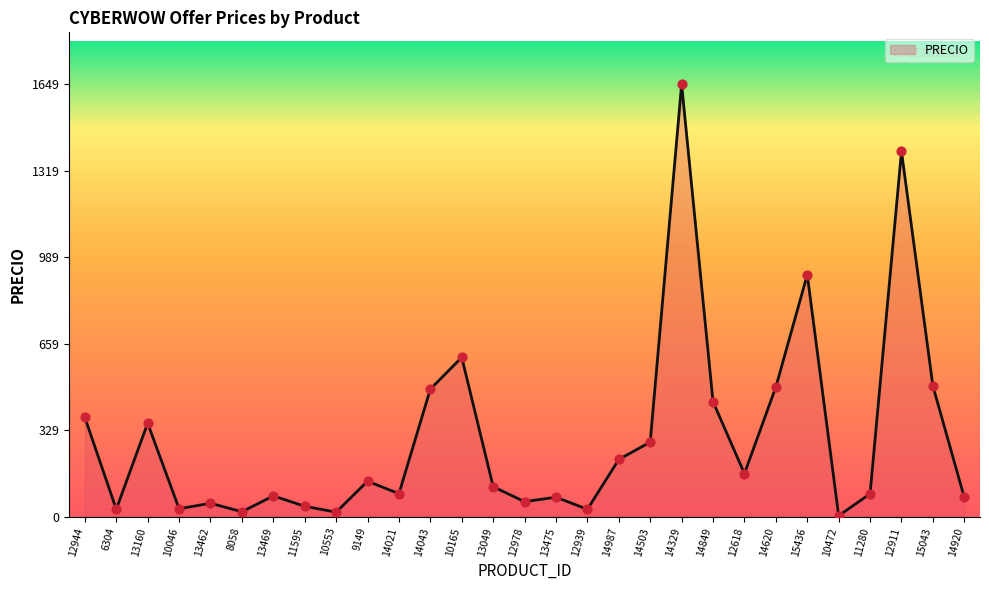

What is the change in value from 12978 to 11280?

+30.0